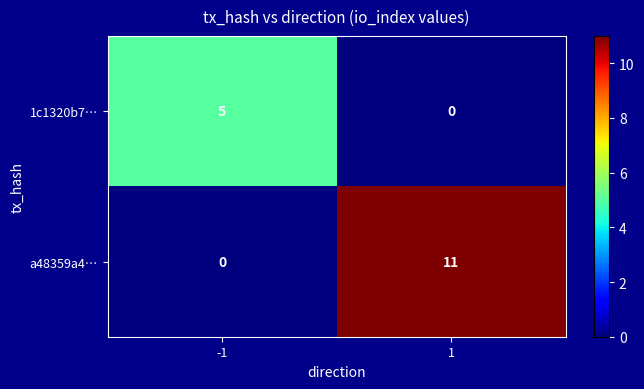

How many data points does each series have?

2